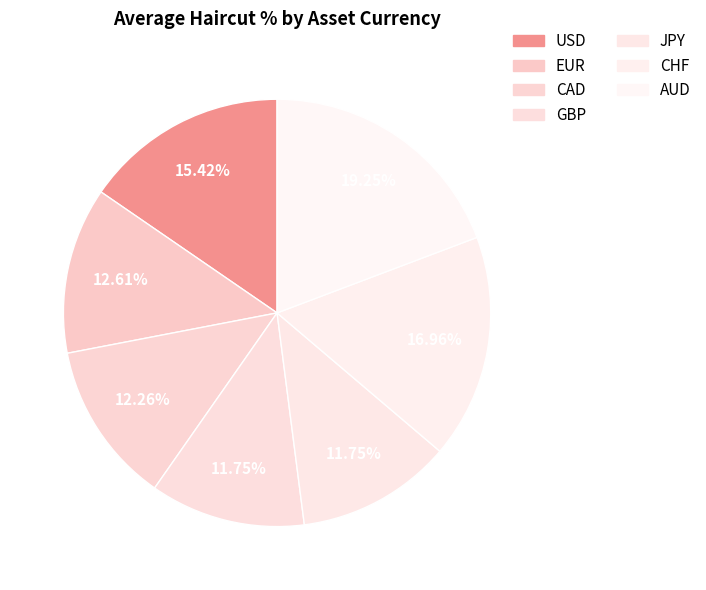

Count the number of slices in the pie.

7